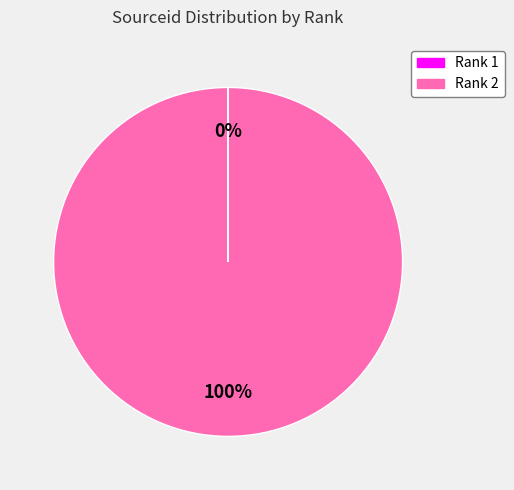

Is there any slice that represents more than half of the pie?

Yes